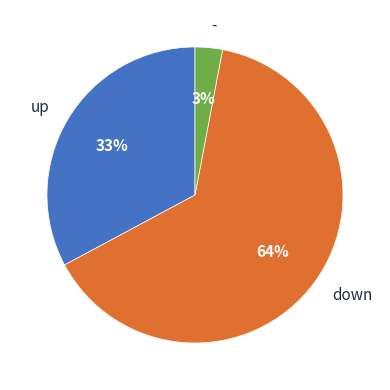

Which slice is the smallest?

-